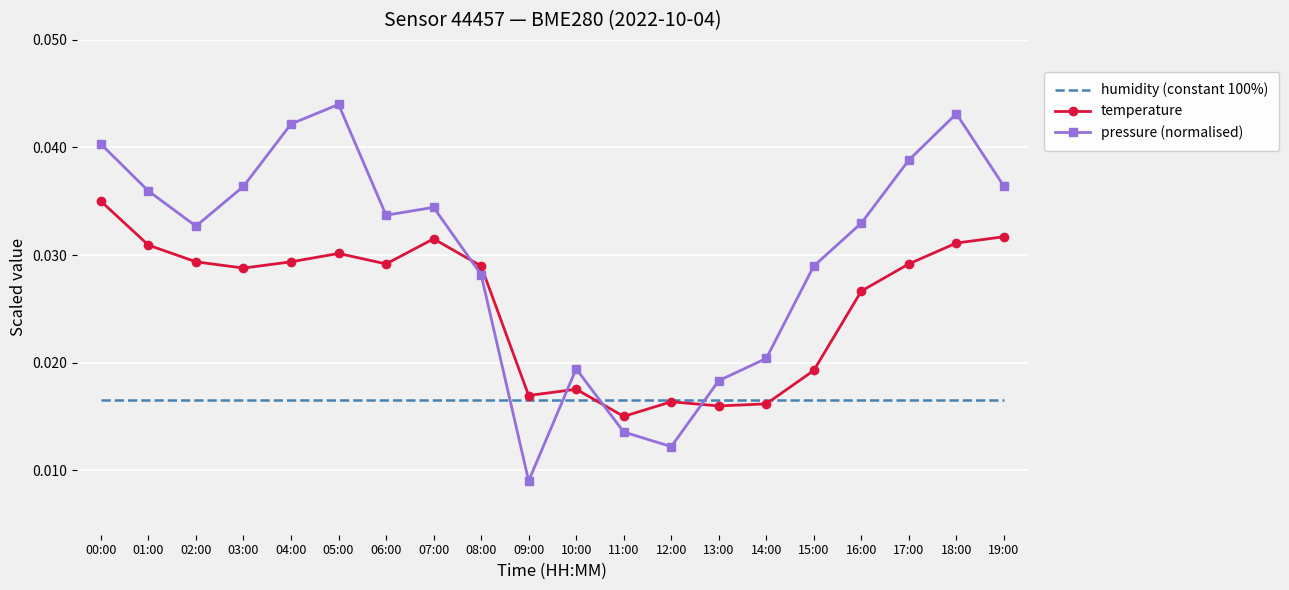

Which label corresponds to the smallest value in the chart?

09:00